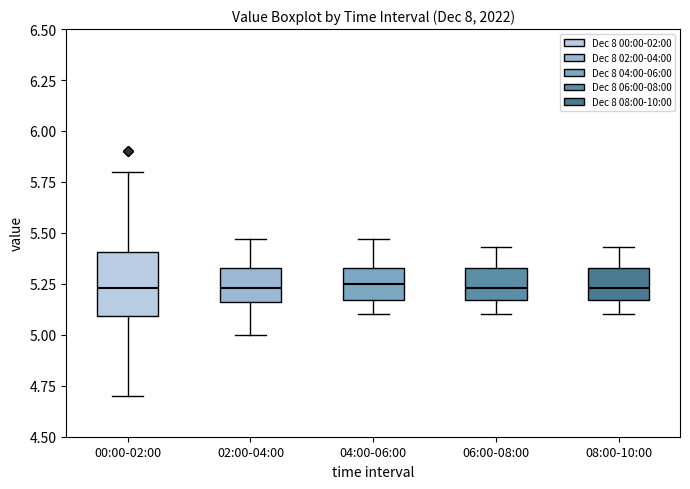

Comparing the boxes themselves (not the whiskers), which one is the tallest?

00:00-02:00